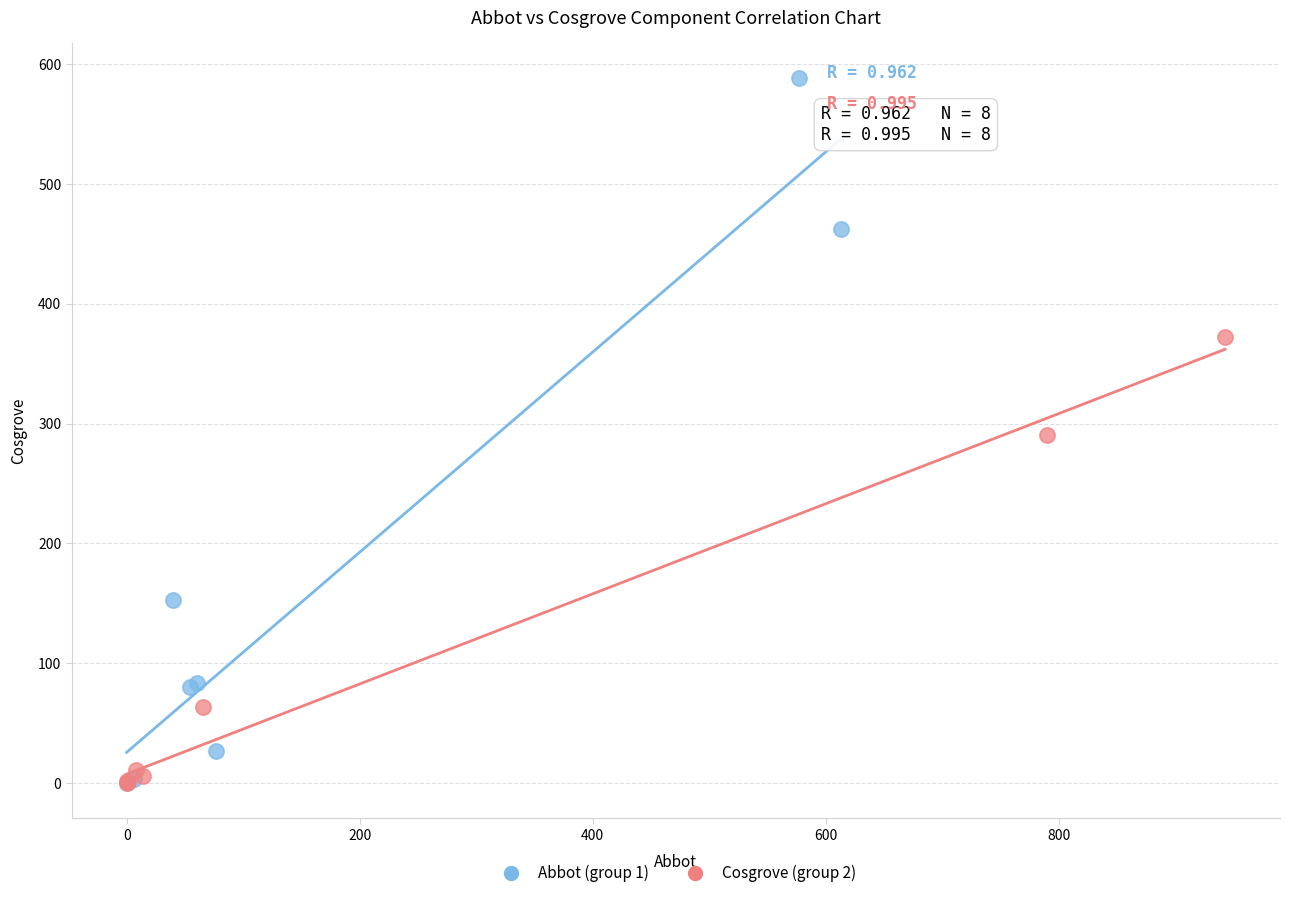

Which series has the largest Y range (max minus min)?

Abbot (group 1)